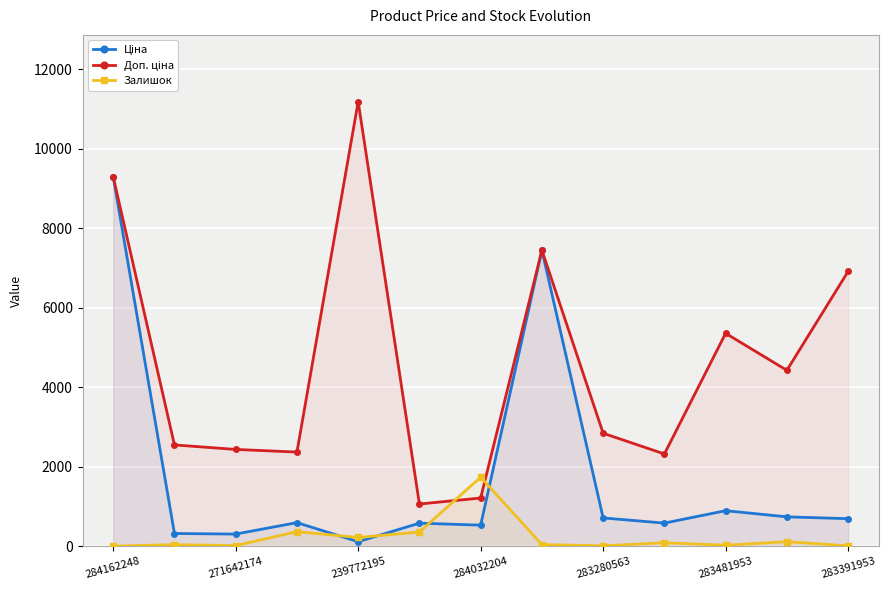

What is the total value across all series at 284162248?

18580.9